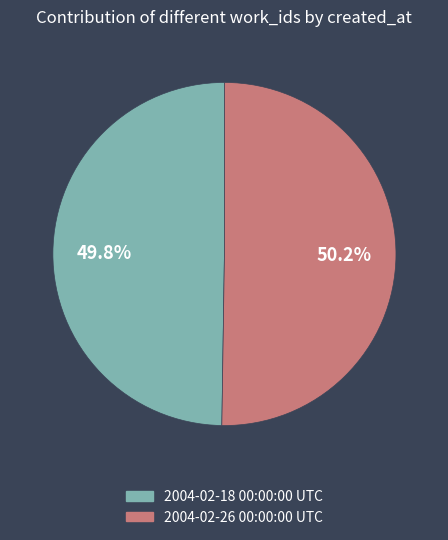

Combined, do 2004-02-18 00:00:00 UTC and 2004-02-26 00:00:00 UTC account for over 50%?

Yes